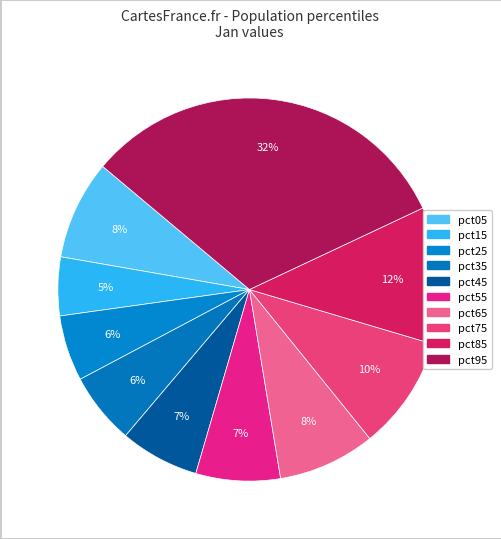

To the nearest percent, what is the difference between the largest and smallest slice percentages?

27%